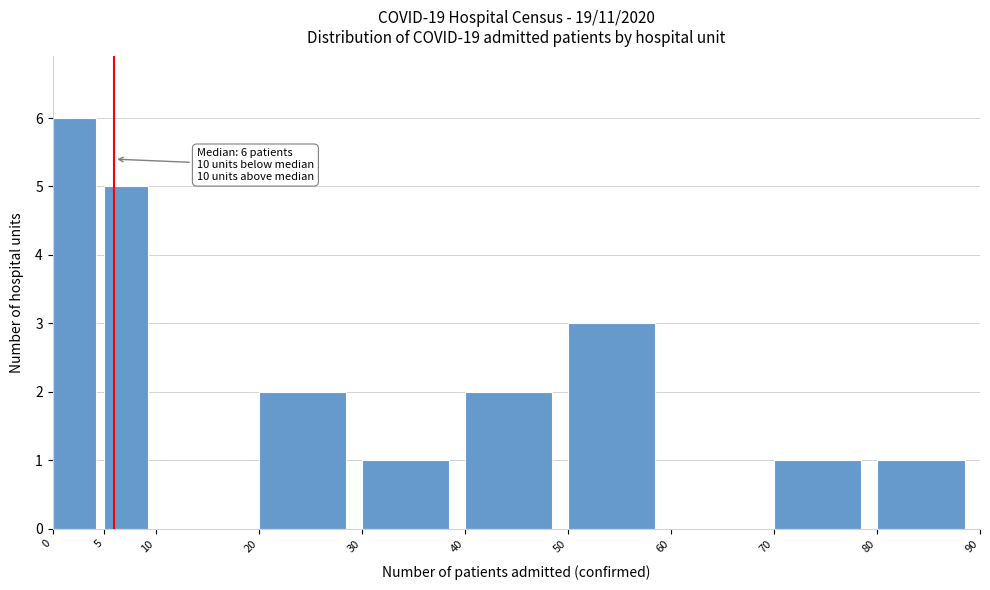

Which range on the x-axis has the tallest bar?

0 to 5